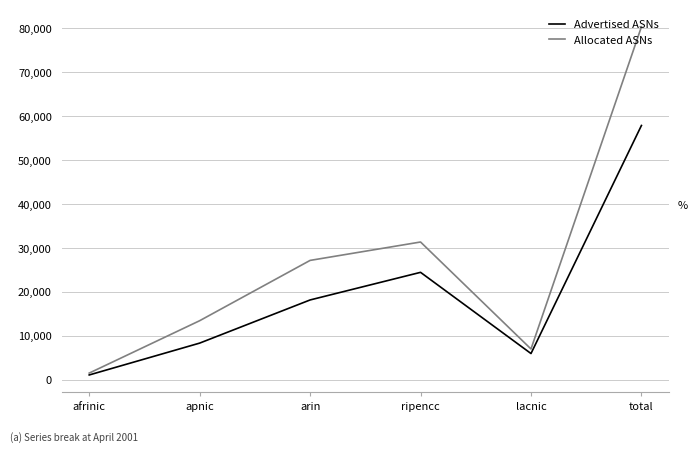

What is the difference between the highest and lowest values at total?

22475